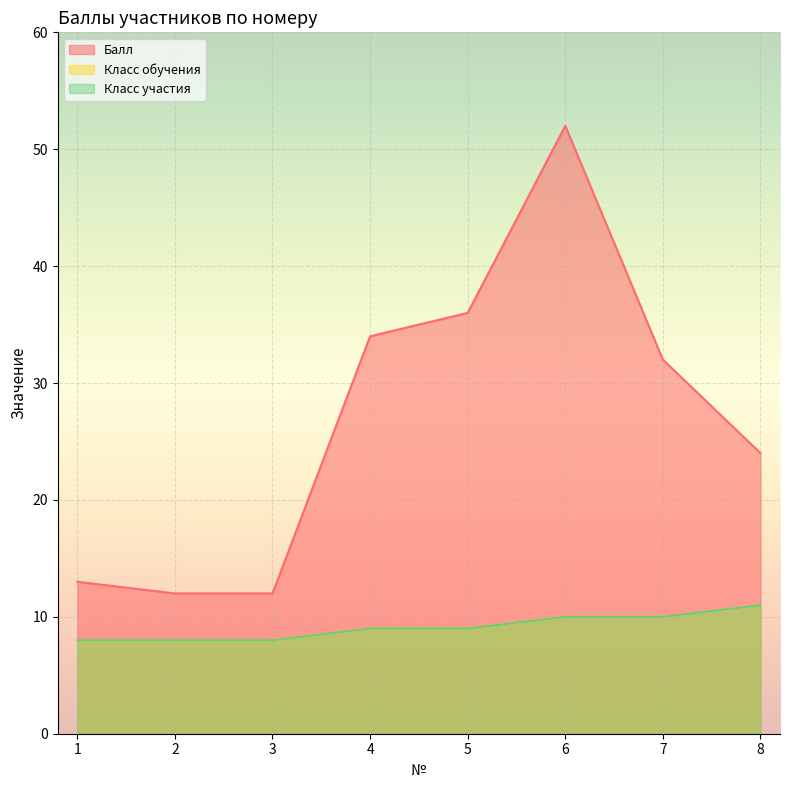

Which series changed the most between 3 and 7?

Балл